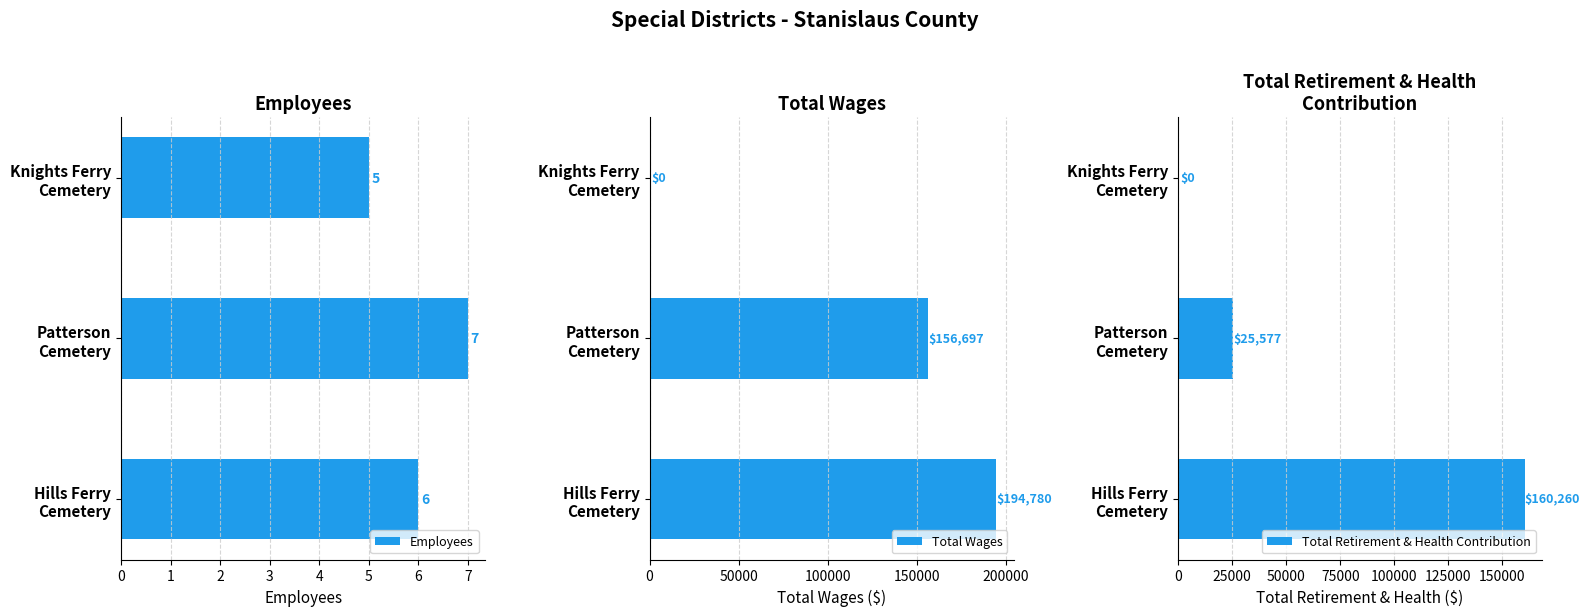

At how many categories does at least one series exceed 166065?

1